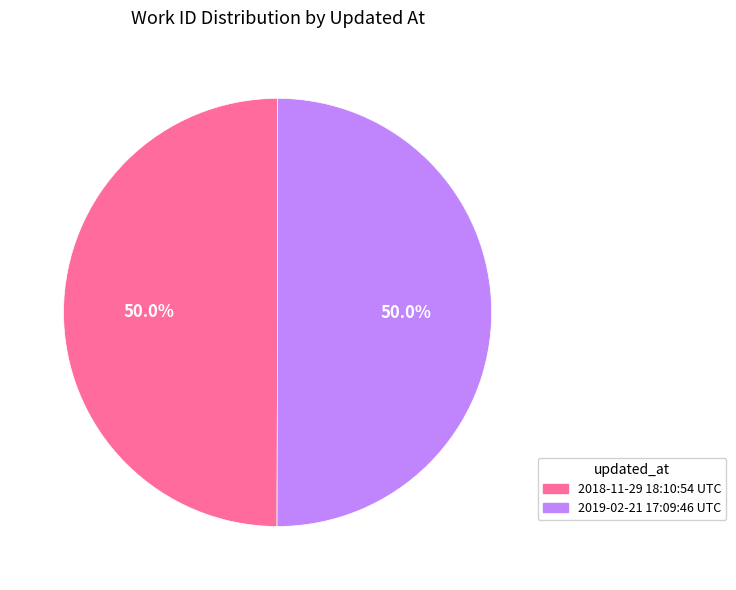

Count the number of slices in the pie.

2